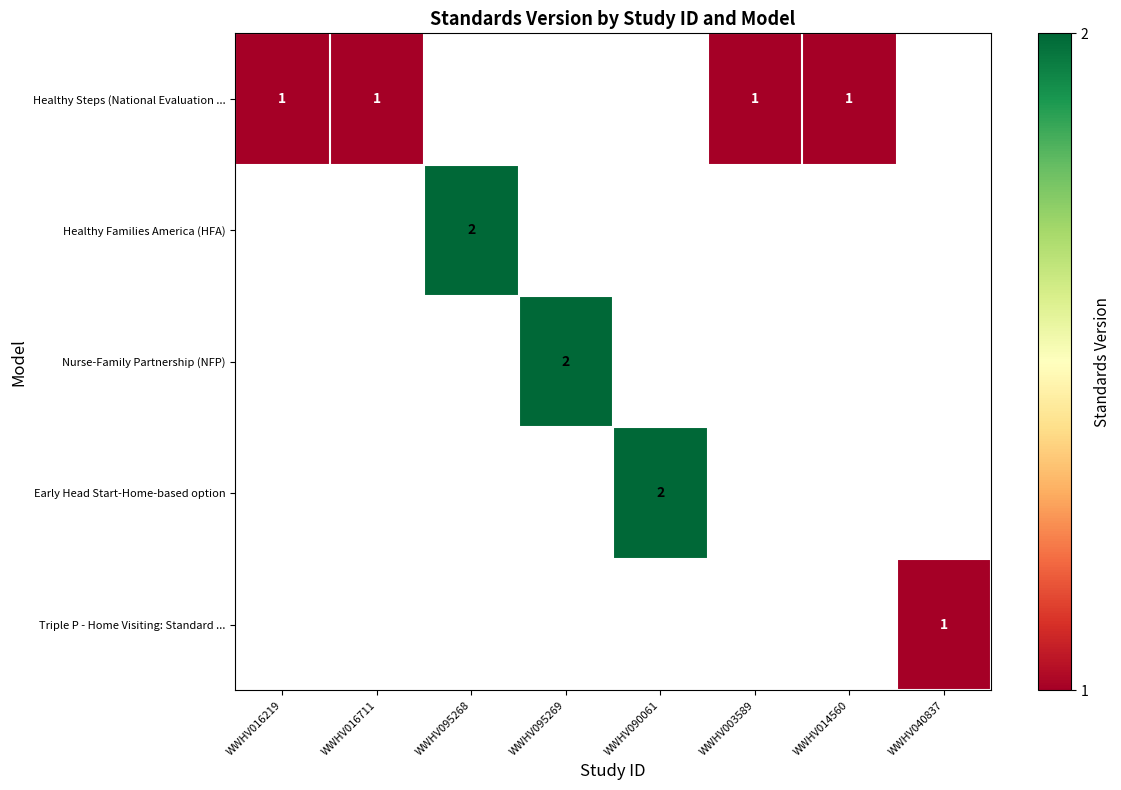

The value of Early Head Start-Home-based option at WWHV090061 is 3. True or false?

False